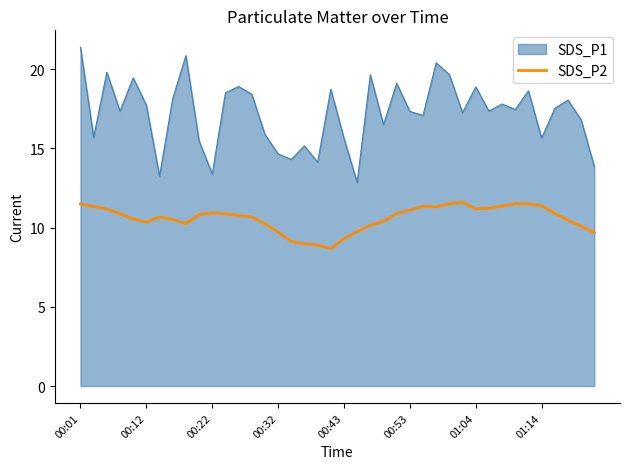

What is the highest value of the SDS_P1 series?

21.4